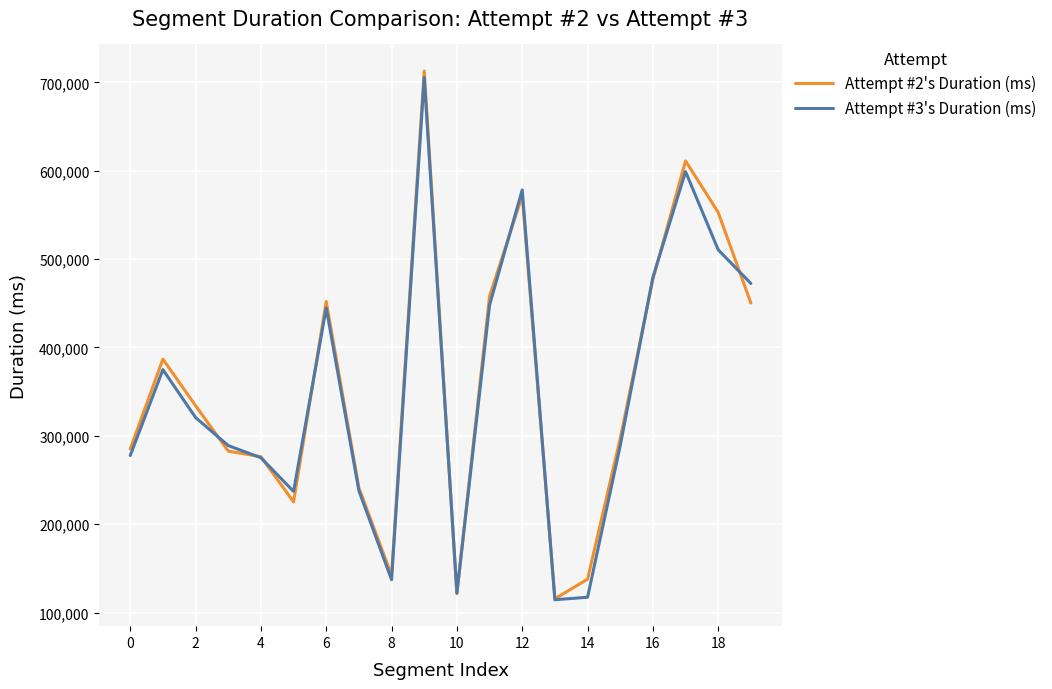

What is the highest value of the Attempt #3's Duration (ms) series?

705601